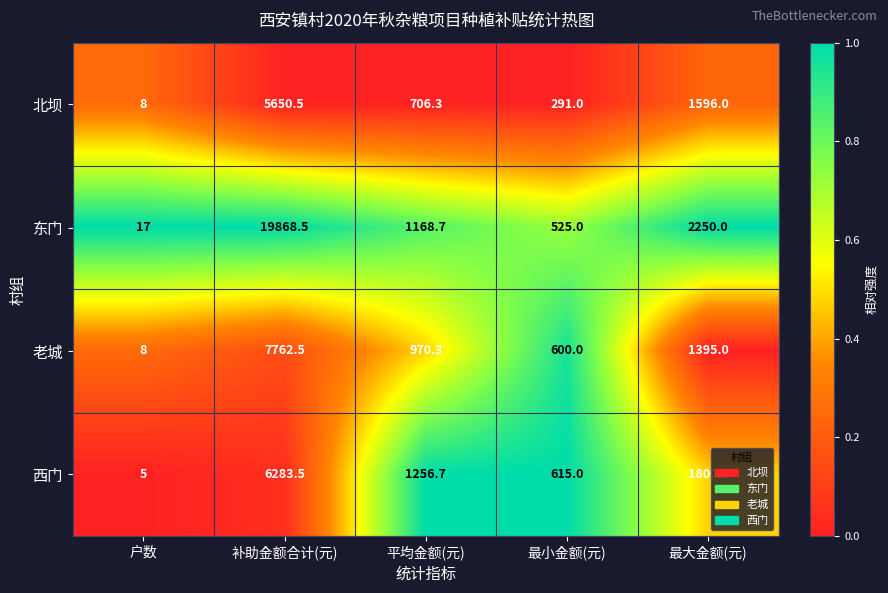

Which series has the widest spread of values?

东门